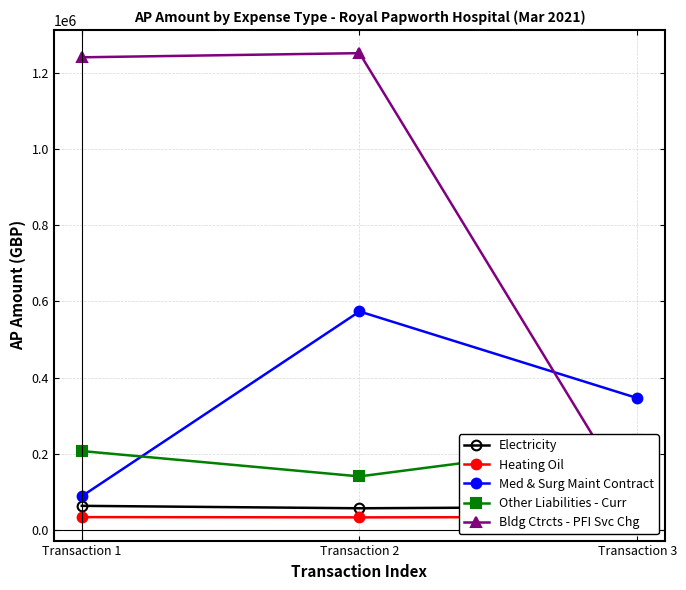

Reading left to right, what are all the values shown in this chart?

Electricity: 62951.6	56544.8	60305.3
Heating Oil: 33333.1	32623.7	33806.1
Med & Surg Maint Contract: 88181.7	573739.9	346122.7
Other Liabilities - Curr: 206925.3	140282.8	234824.1
Bldg Ctrcts - PFI Svc Chg: 1241553.4	1252464.3	56370.3